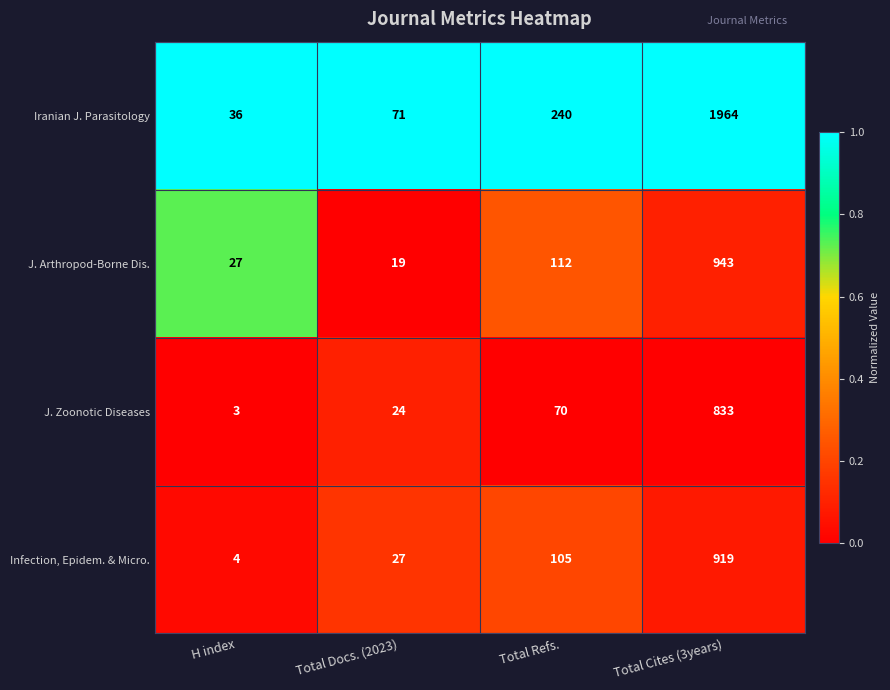

Is the value of J. Zoonotic Diseases at Total Cites (3years) greater than the value of J. Arthropod-Borne Dis. at Total Cites (3years)?

No